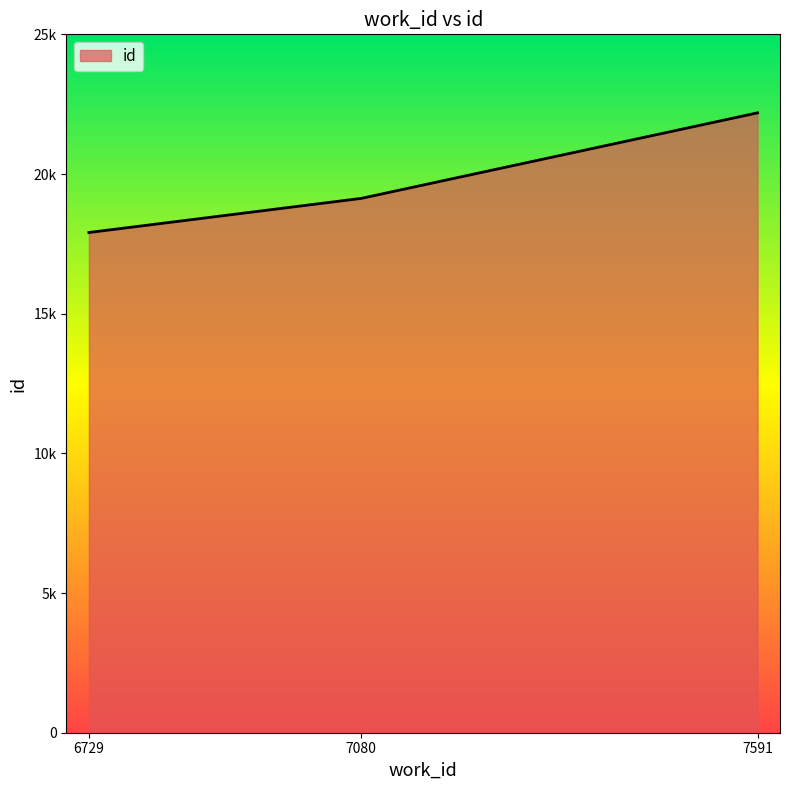

Rank the categories by value from lowest to highest.

6729, 7080, 7591